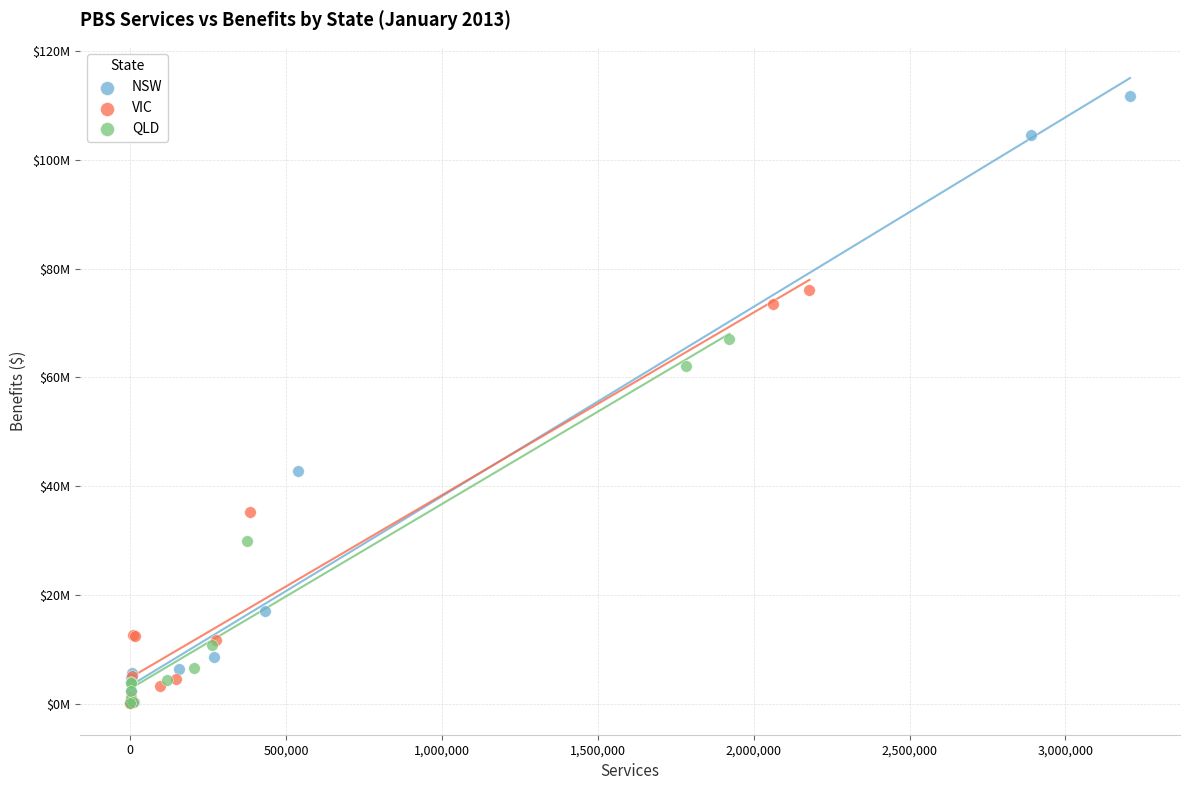

Which series reaches the maximum Y coordinate?

NSW